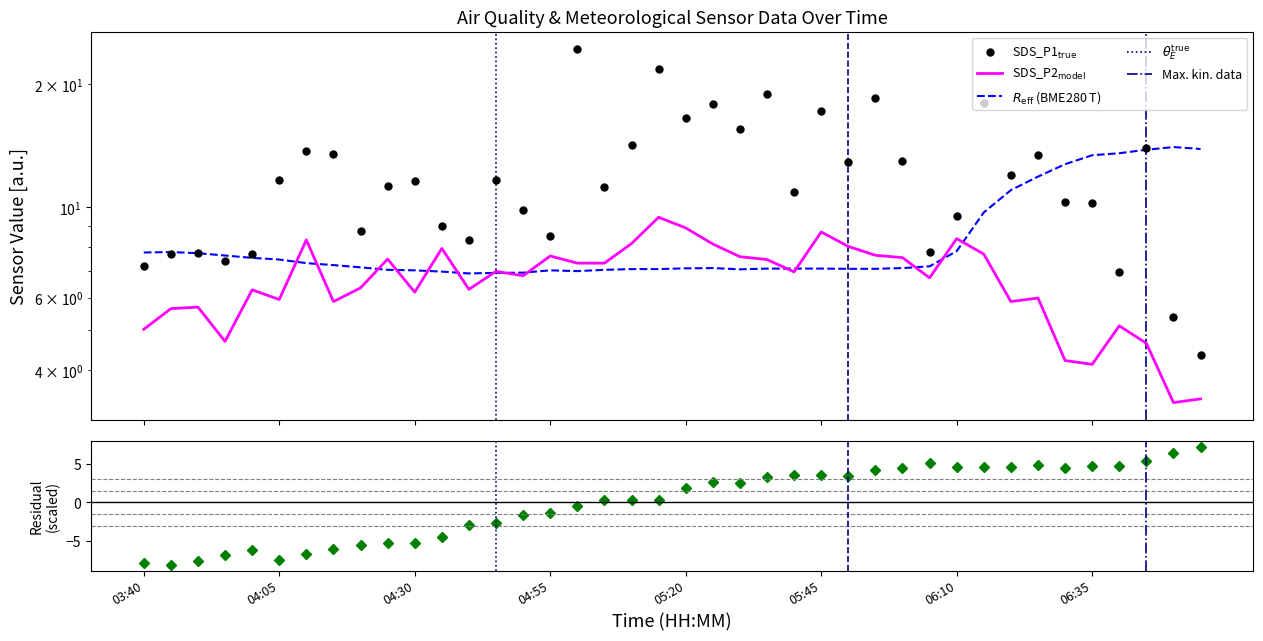

What is the label of the 39th point from the right?

03:45